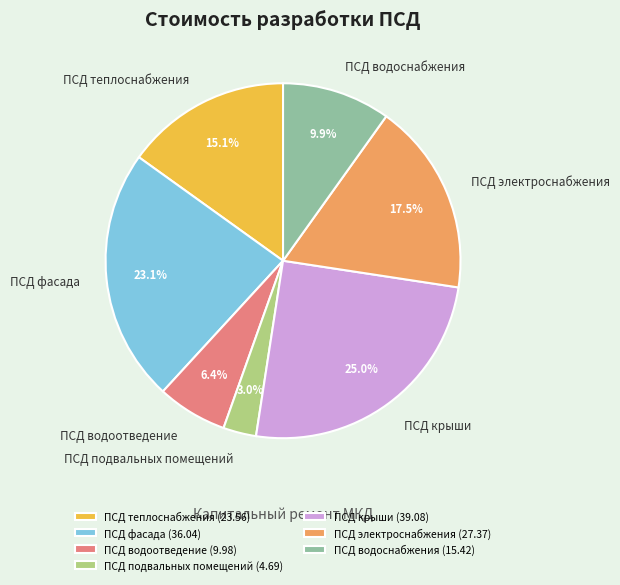

What is the total percentage of ПСД теплоснабжения and ПСД водоотведение?

21.5%